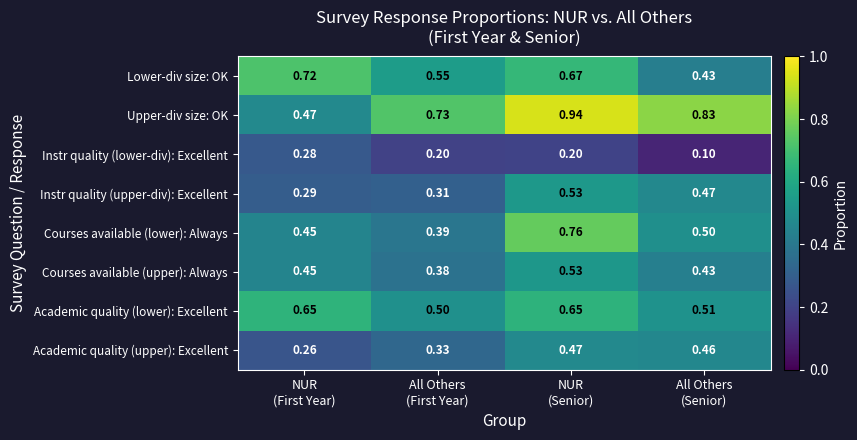

Which series has the largest total across all categories?

Upper-div size: OK